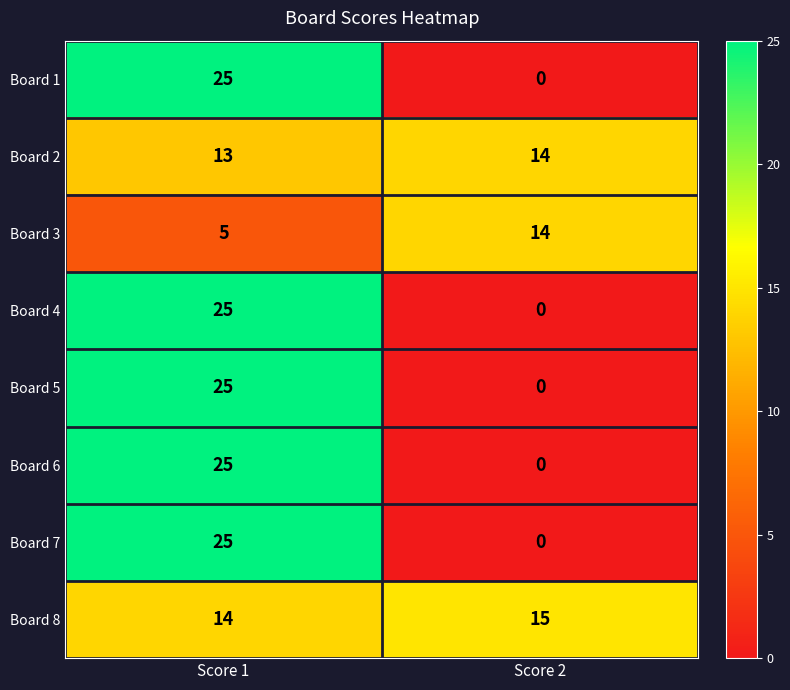

Reading left to right, extract all data points from this chart.

Board 1: 25	0
Board 2: 13	14
Board 3: 5	14
Board 4: 25	0
Board 5: 25	0
Board 6: 25	0
Board 7: 25	0
Board 8: 14	15